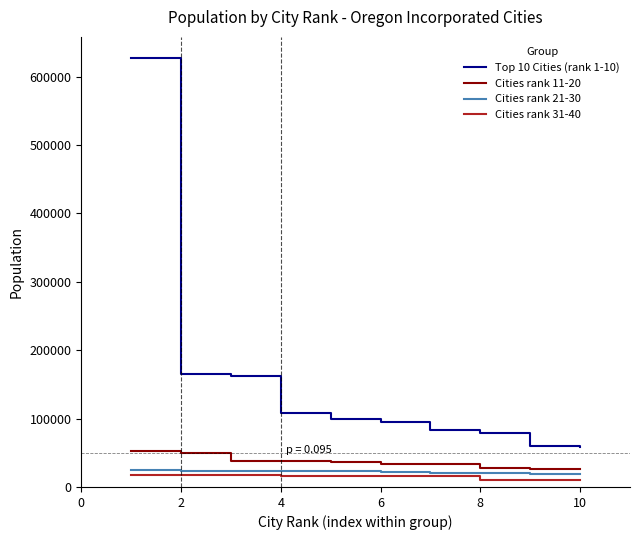

List the series in order of their peak value, highest first.

Top 10 Cities (rank 1-10), Cities rank 11-20, Cities rank 21-30, Cities rank 31-40